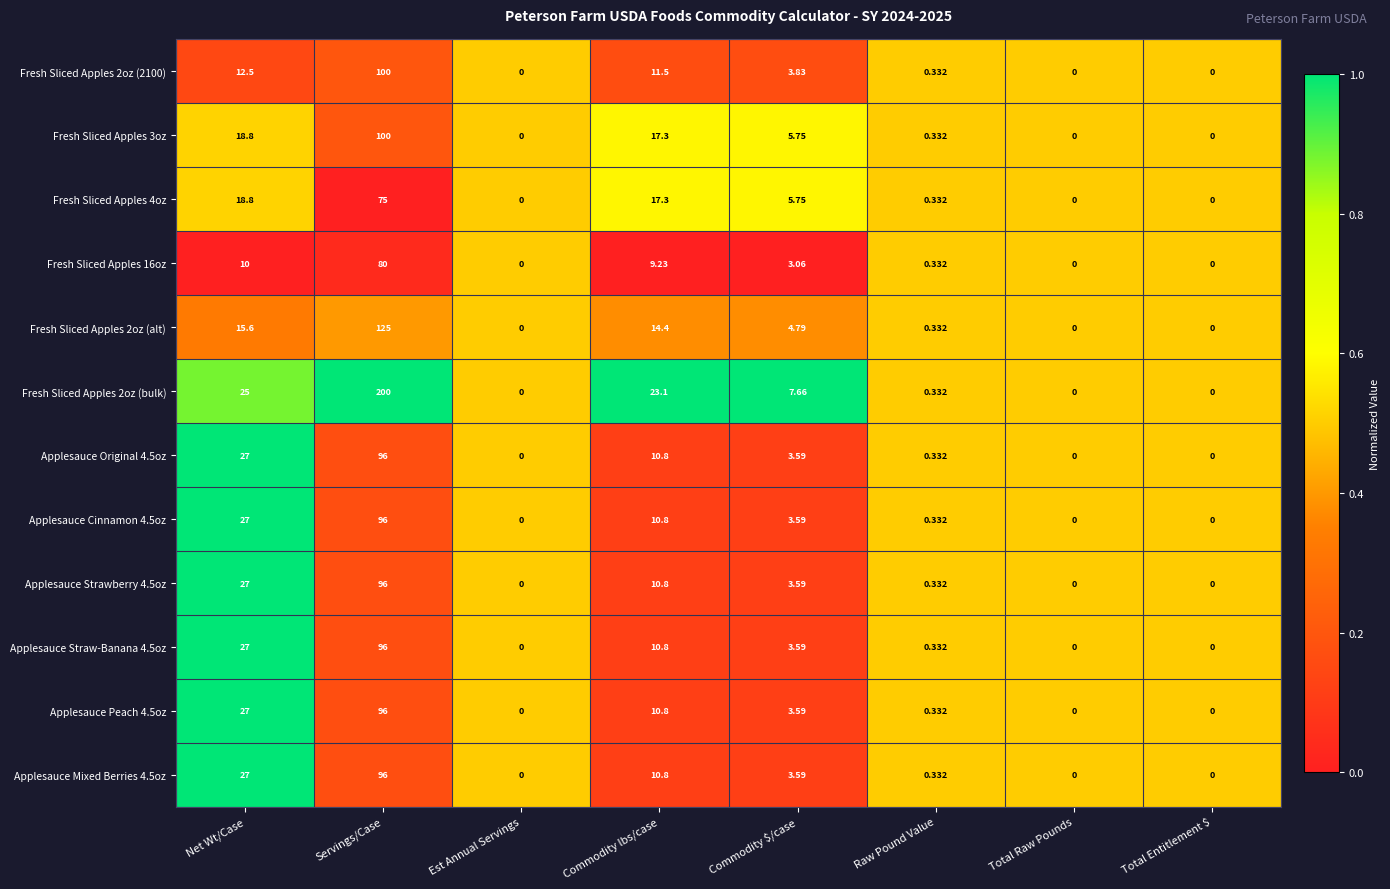

At which category is the sum across all series the highest?

Servings/Case